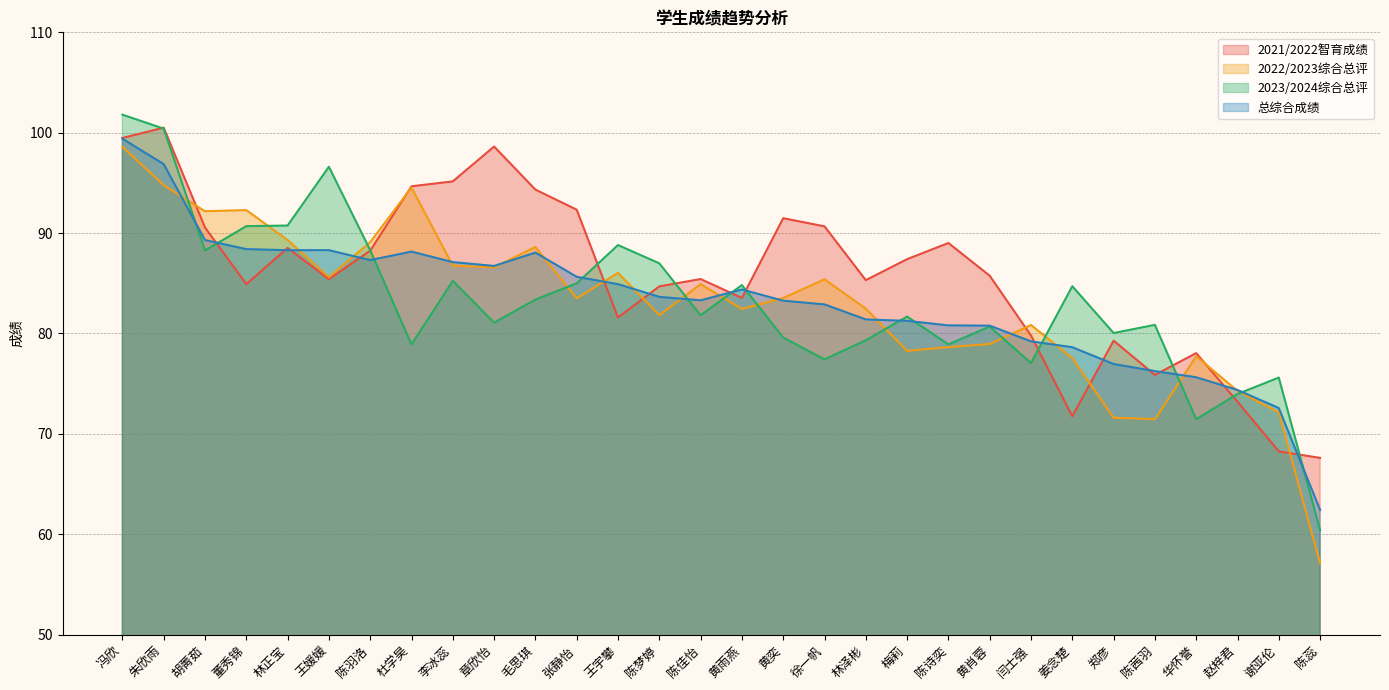

Rank the series at 梅莉 from highest to lowest value.

2021/2022智育成绩, 2023/2024综合总评, 总综合成绩, 2022/2023综合总评